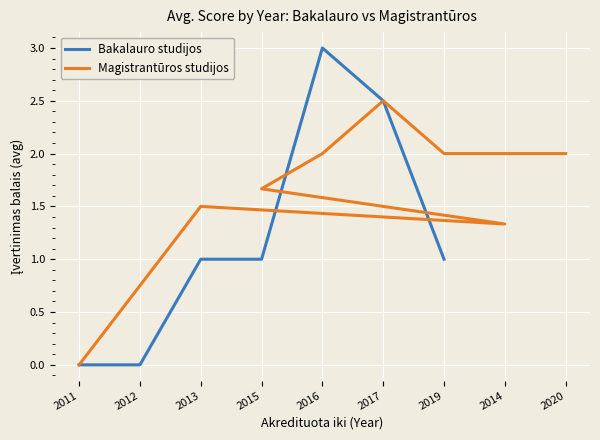

True or false: Bakalauro studijos has a value of 1.7 at 2015.

False